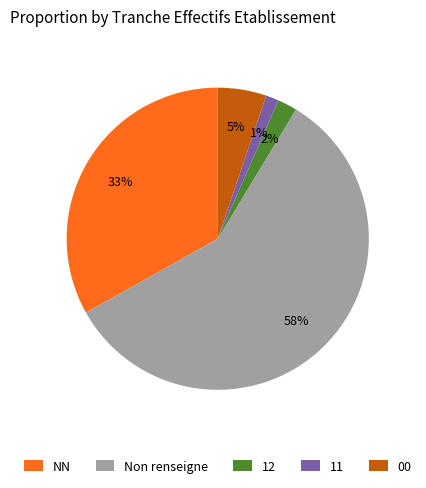

Is it true that Non renseigne is 69% of the pie?

False